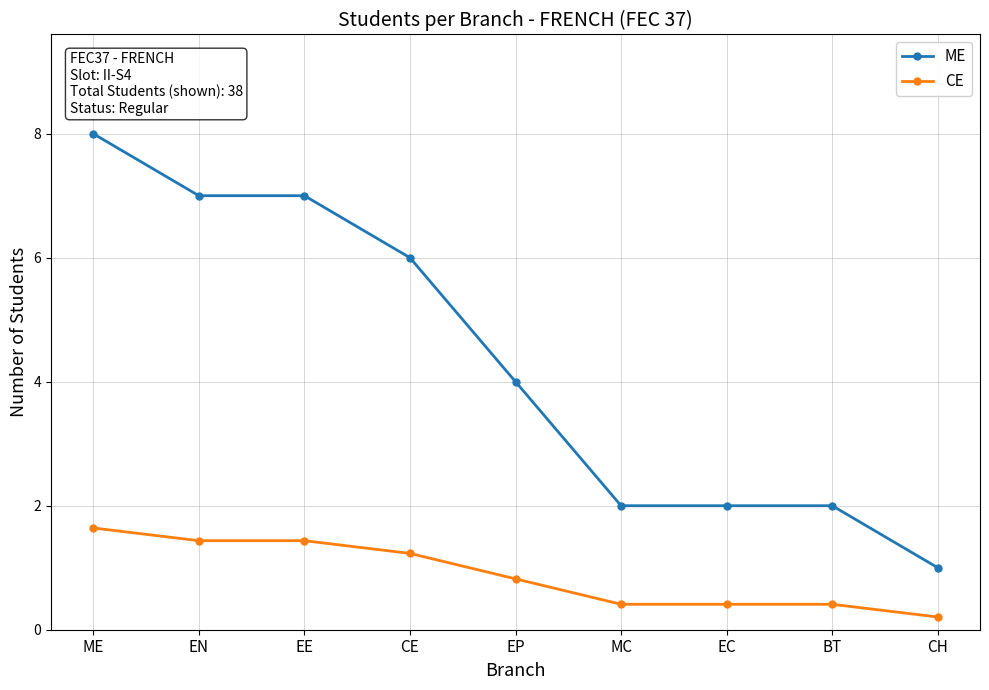

What is the difference between the highest and lowest values at ME?

6.4